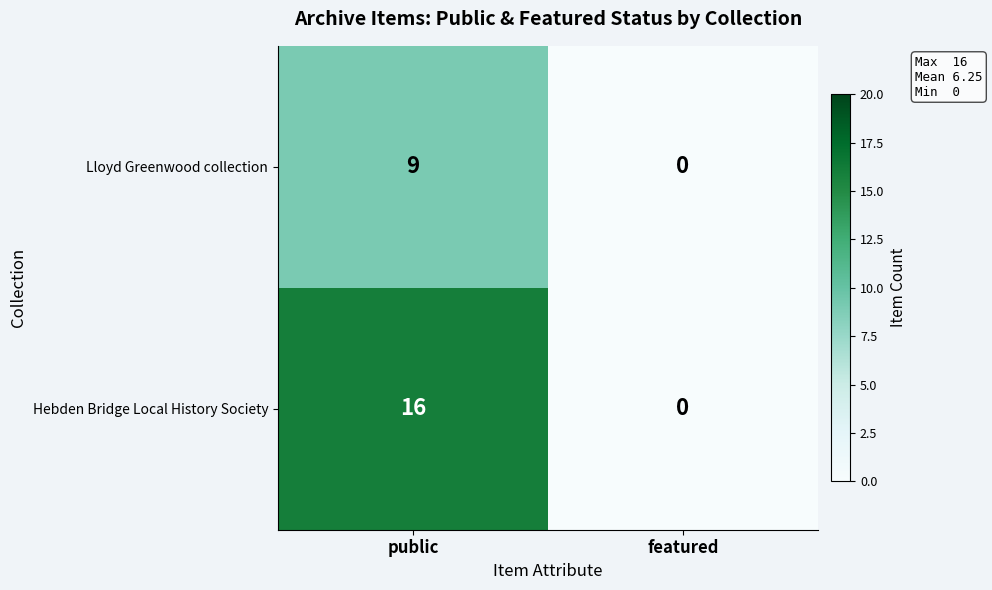

Which series has the largest range (max minus min)?

Hebden Bridge Local History Society